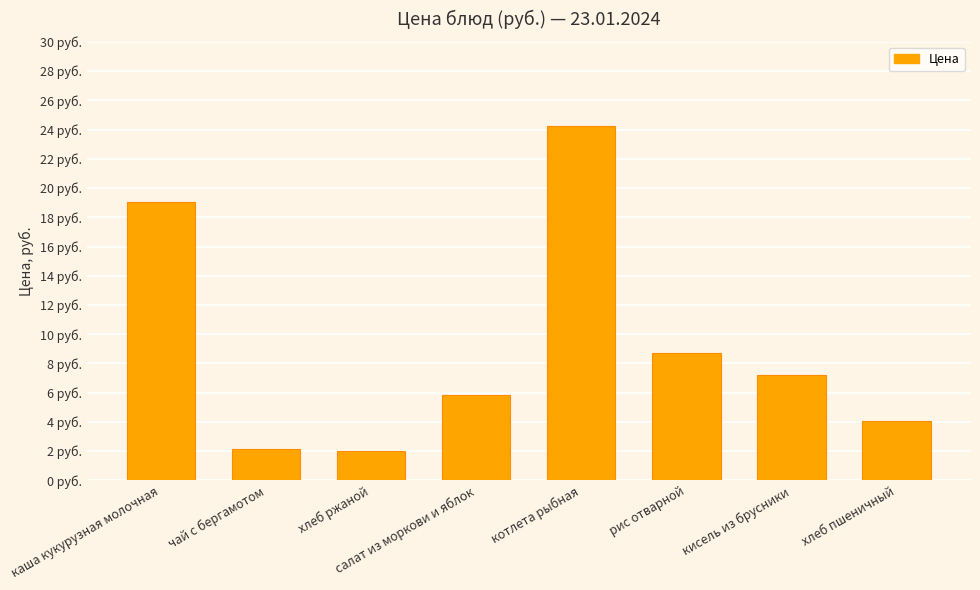

Rank the categories by value from lowest to highest.

хлеб ржаной, чай с бергамотом, хлеб пшеничный, салат из моркови и яблок, кисель из брусники, рис отварной, каша кукурузная молочная, котлета рыбная